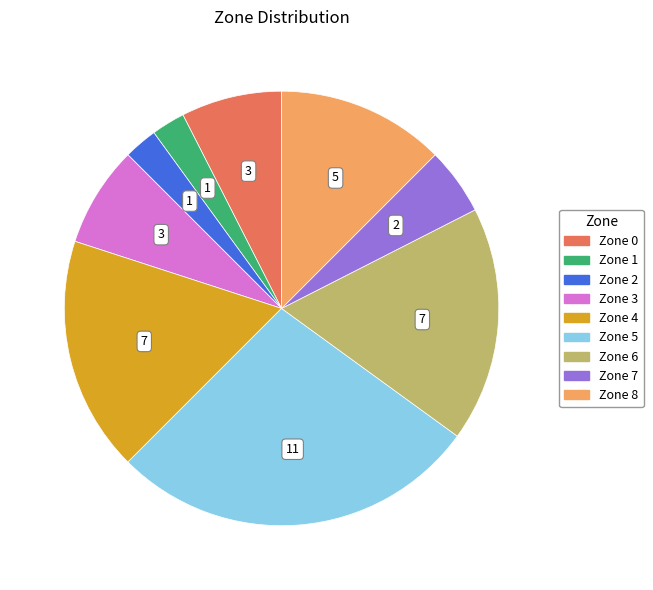

Is it true that Zone 1 is 11% of the pie?

False